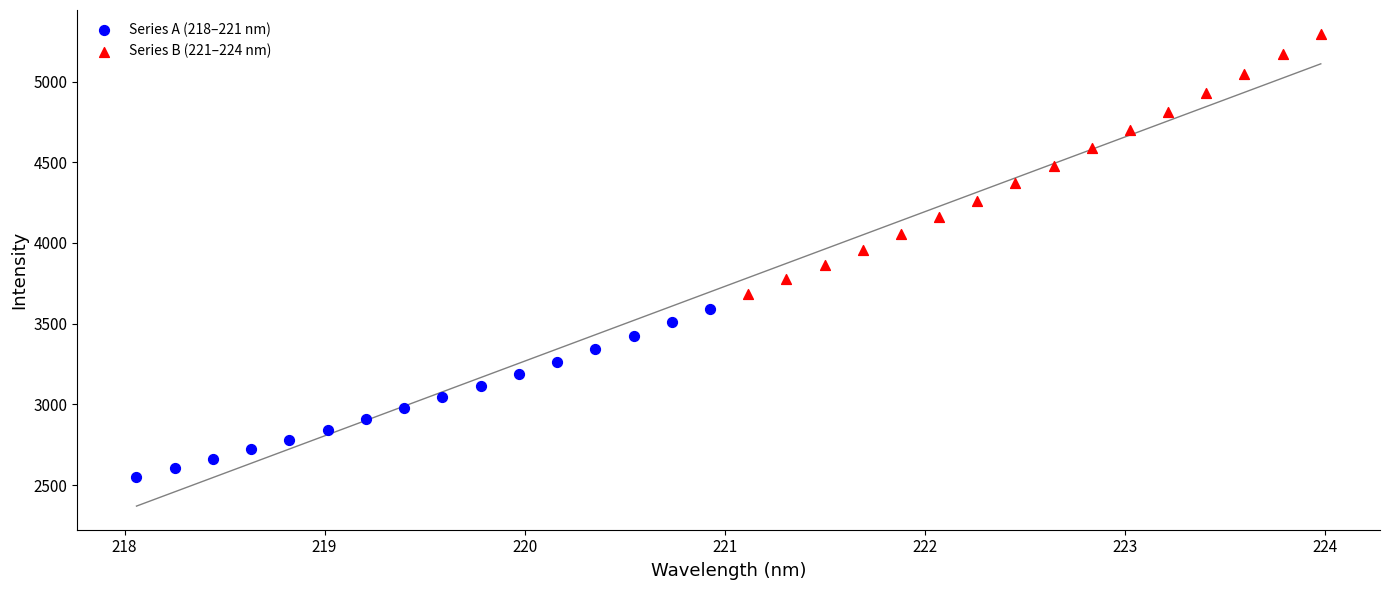

Which series contains the lowest Y value?

Series A (218–221 nm)